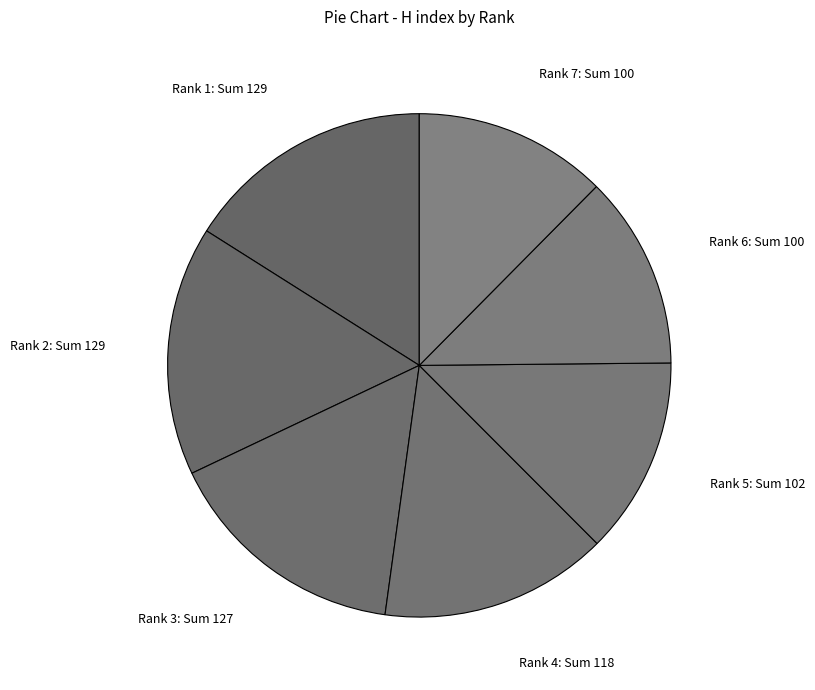

The Rank 1: Sum 129 slice represents 2% of the pie. True or false?

False